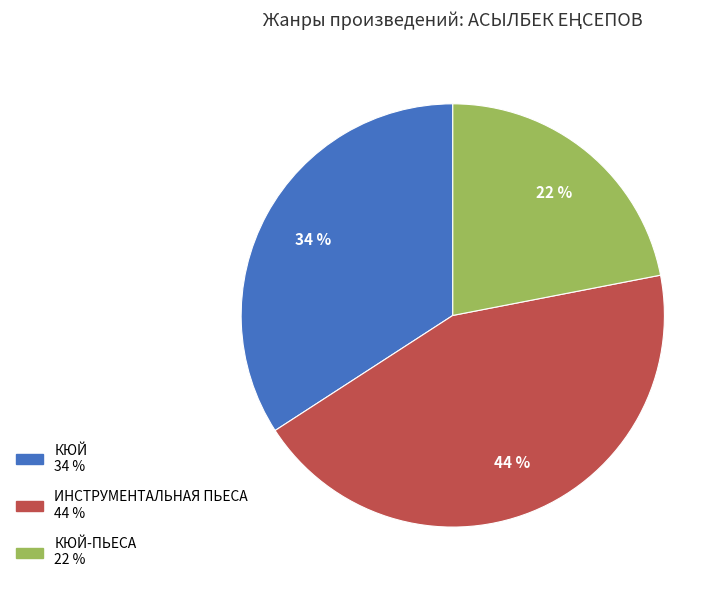

Is there a majority slice in this chart?

No